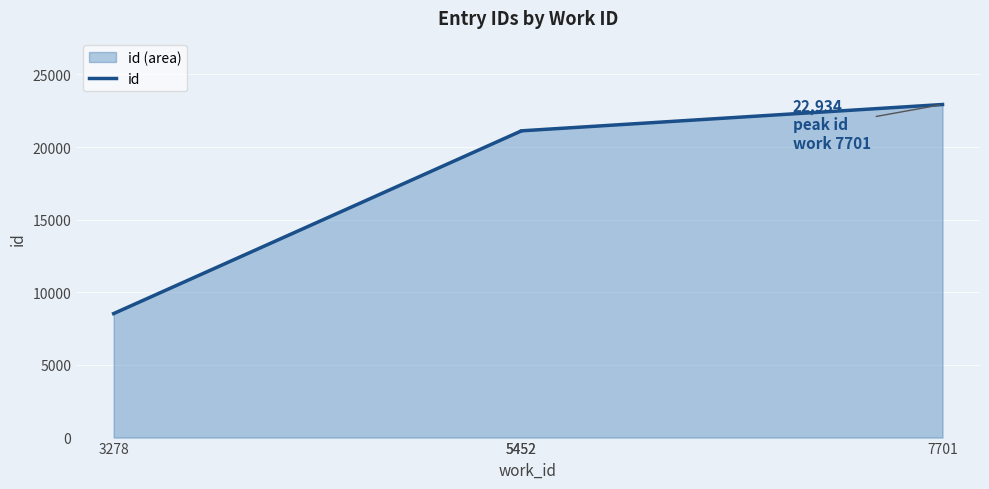

What is the difference between the maximum and second lowest values?

1826